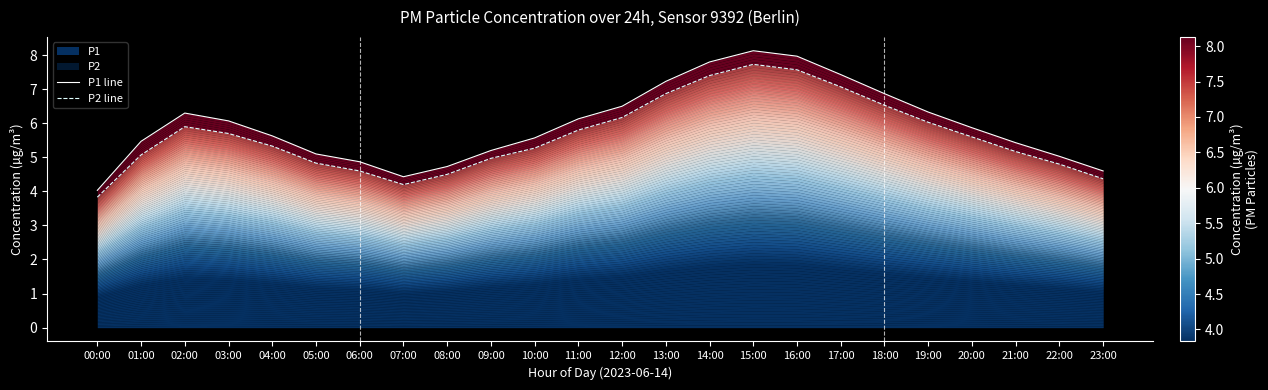

Is it true that P2 line equals 5.2 at 21:00?

True